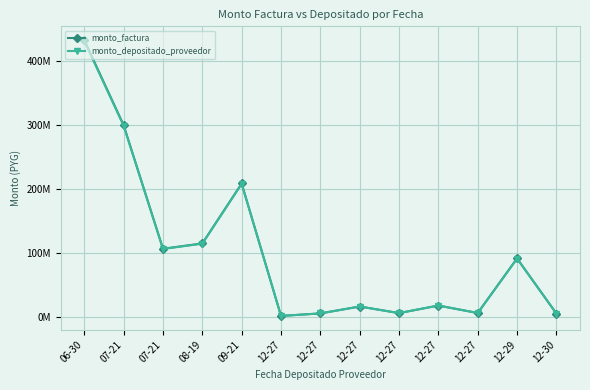

True or false: monto_factura and monto_depositado_proveedor cross at least once.

False